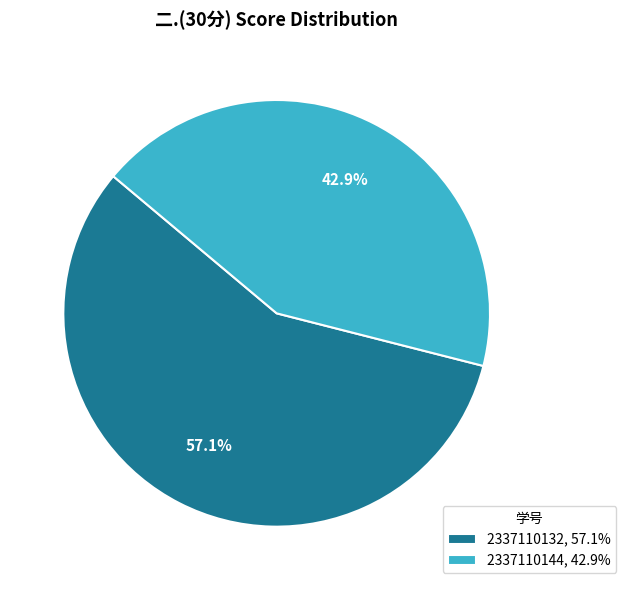

Which has a higher value, 2337110144 or 2337110132?

2337110132